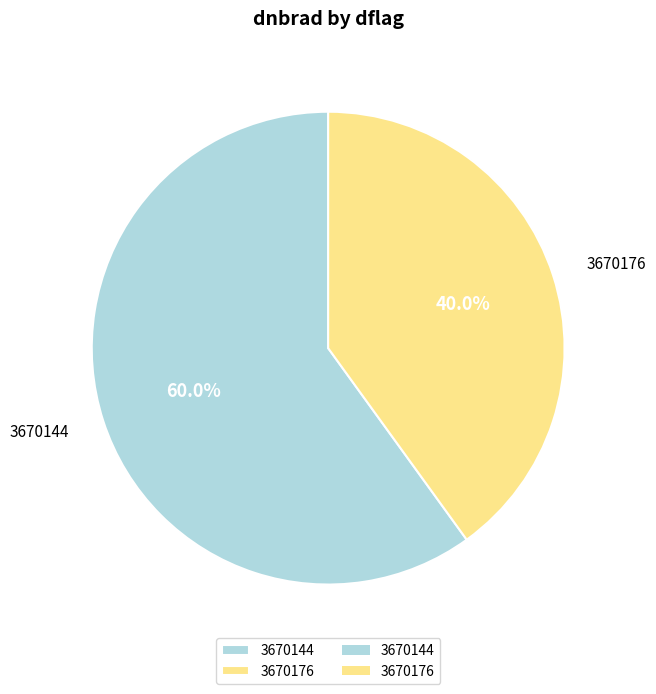

How many segments does this pie chart have?

2